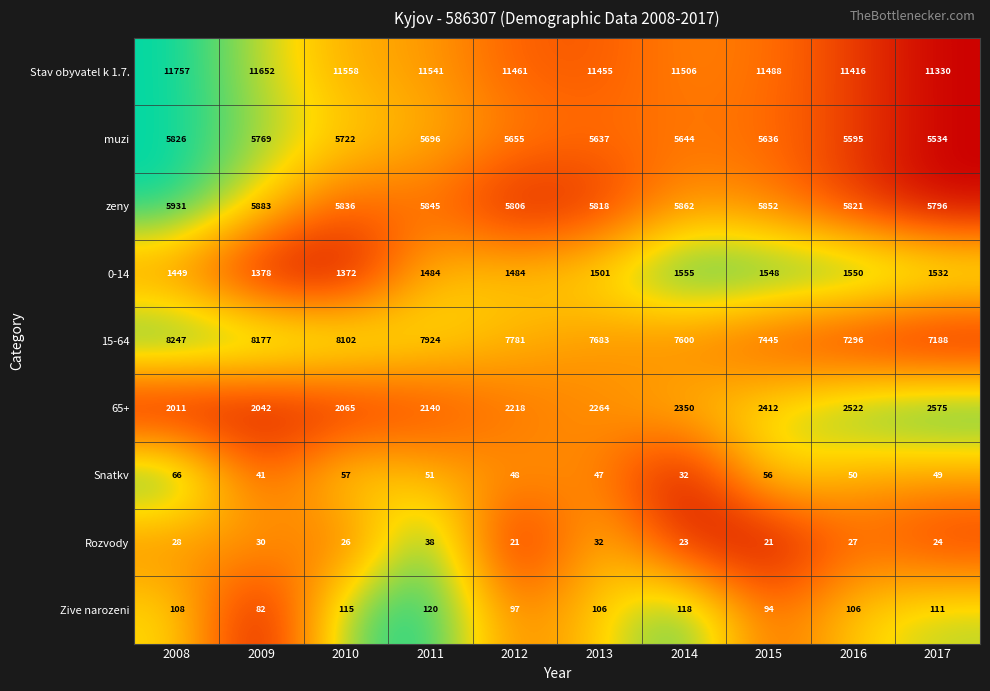

Is it true that Stav obyvatel k 1.7. equals 11461 at 2012?

True